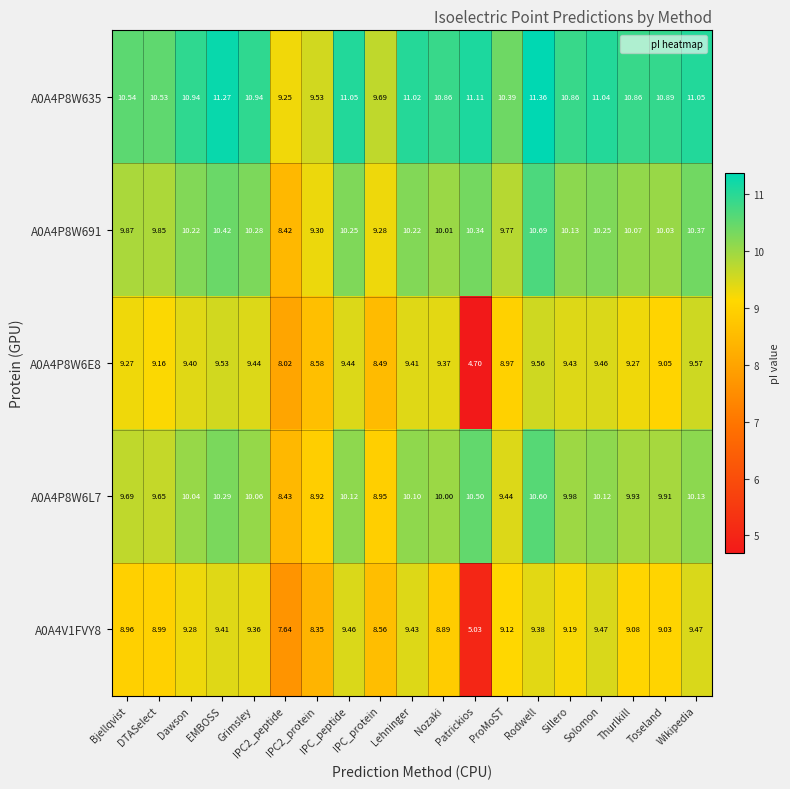

How many data points in A0A4P8W635 are above 10?

16